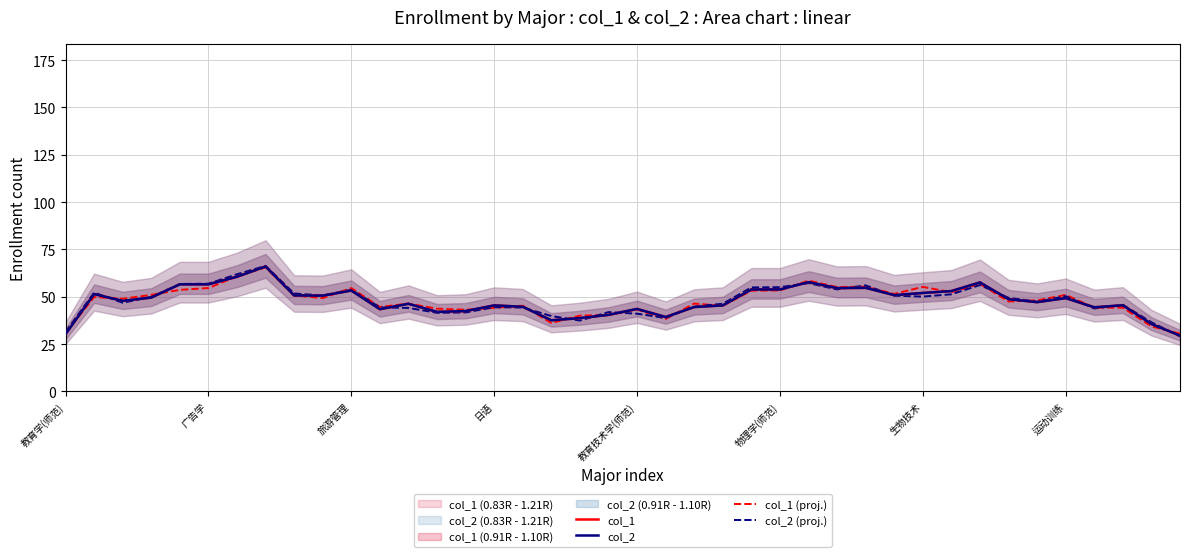

How many lines are shown in the chart?

4